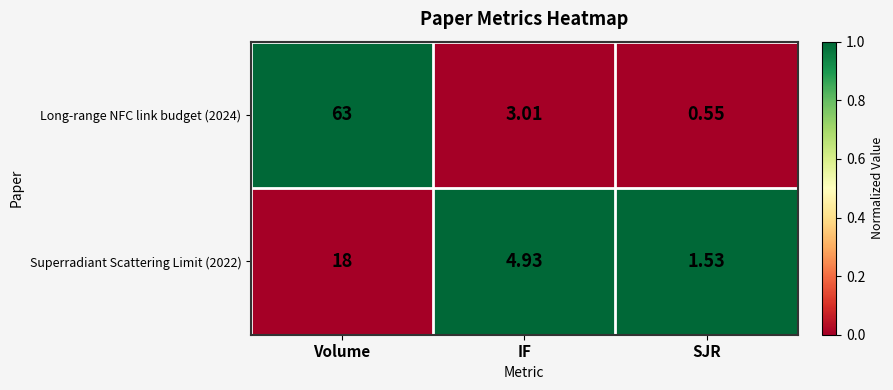

Rank the categories by Superradiant Scattering Limit (2022) value from lowest to highest.

SJR, IF, Volume